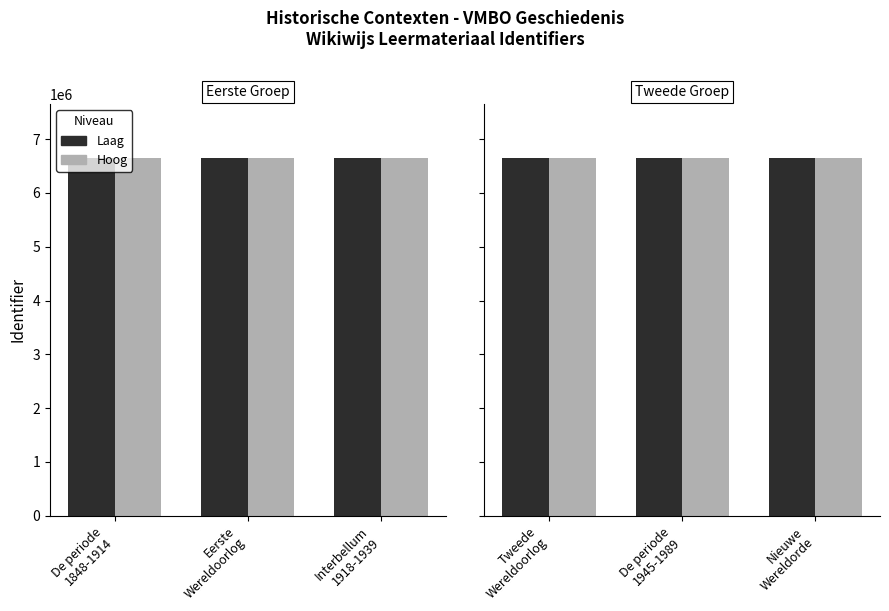

How many data points does each series have?

6